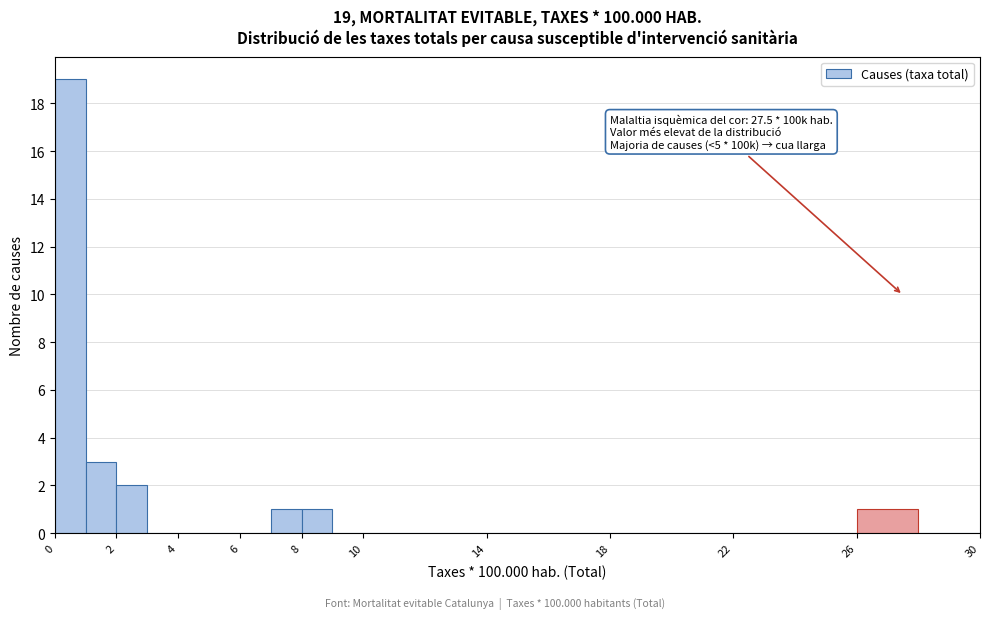

Which range on the x-axis has the tallest bar?

0 to 1